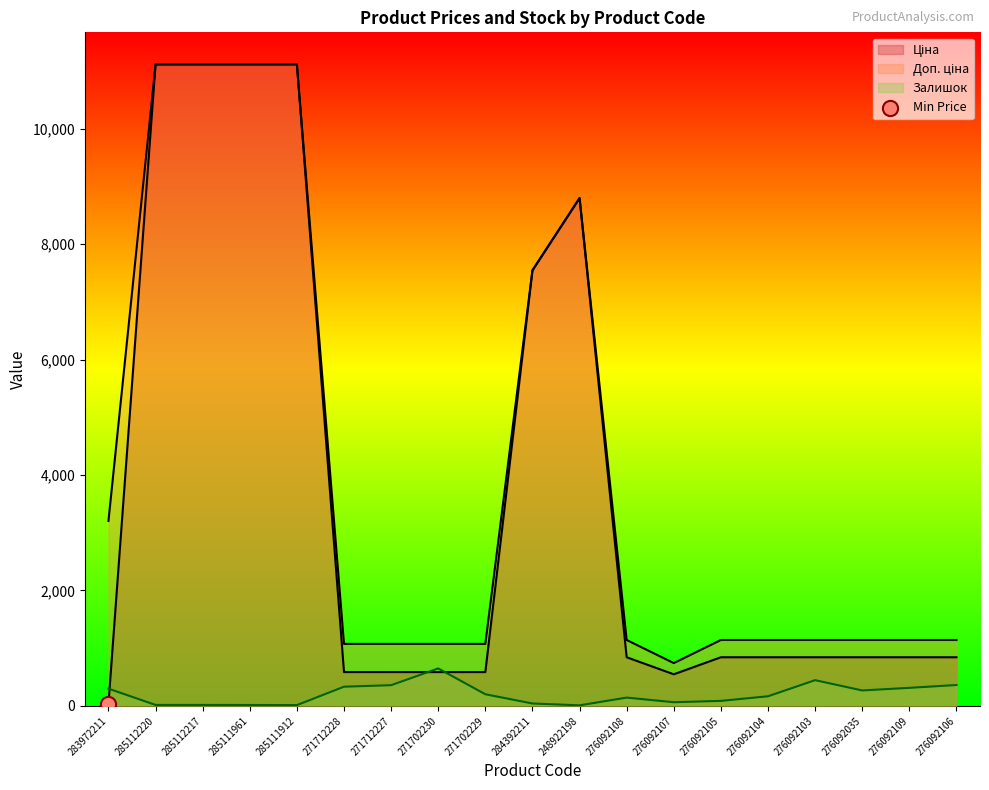

At how many categories does at least one series exceed 10645?

4